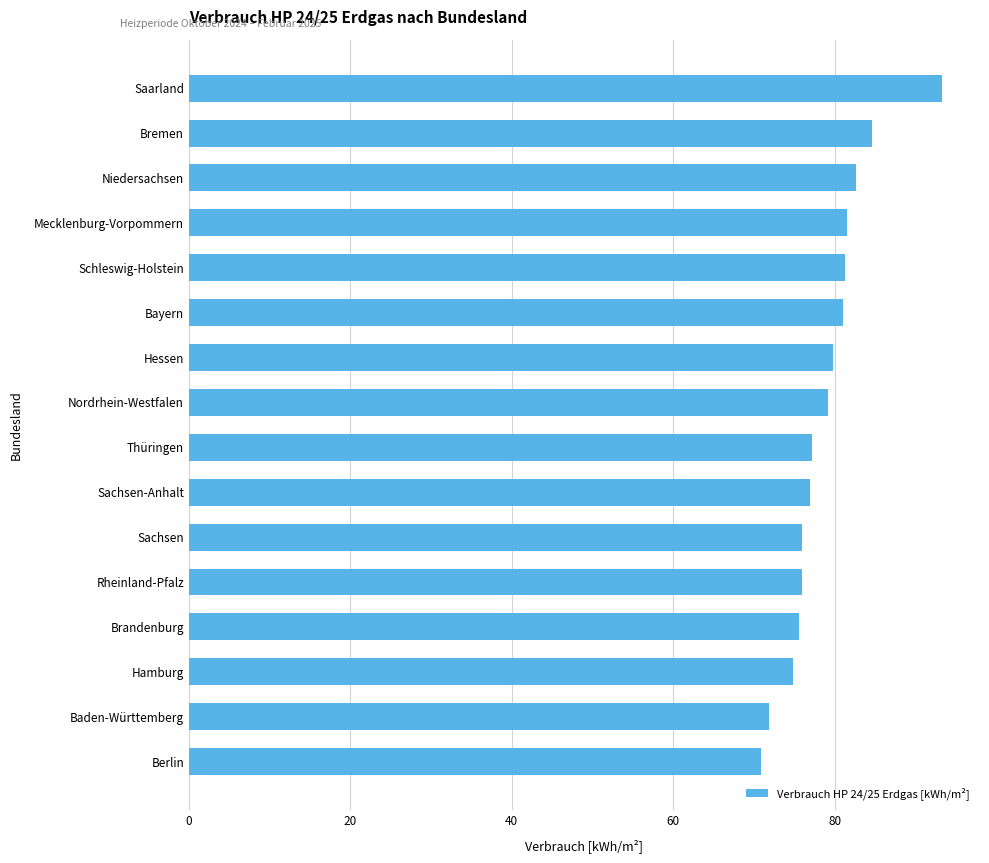

What is the approximate value at Hessen?

79.8